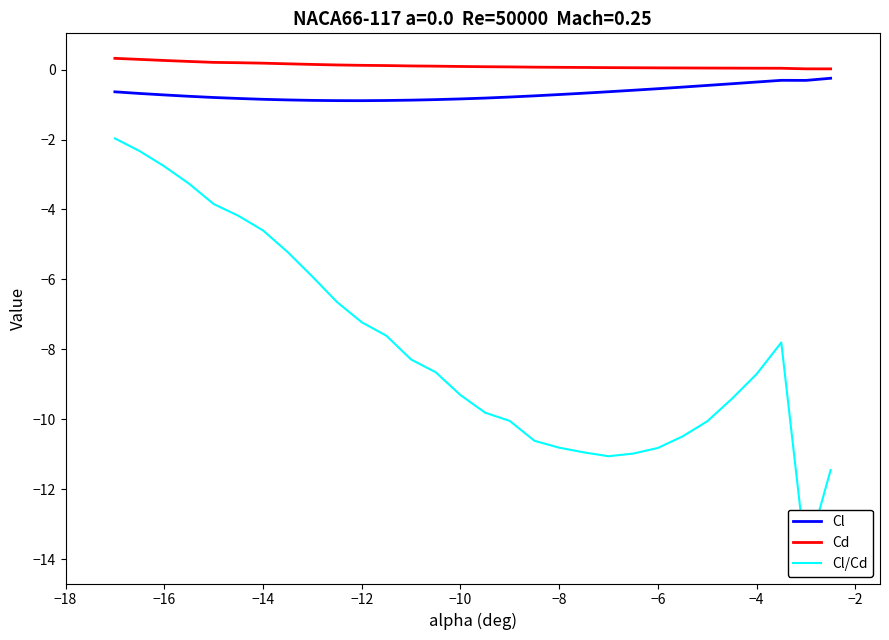

True or false: Cl has a value of -0.7 at −8.

True